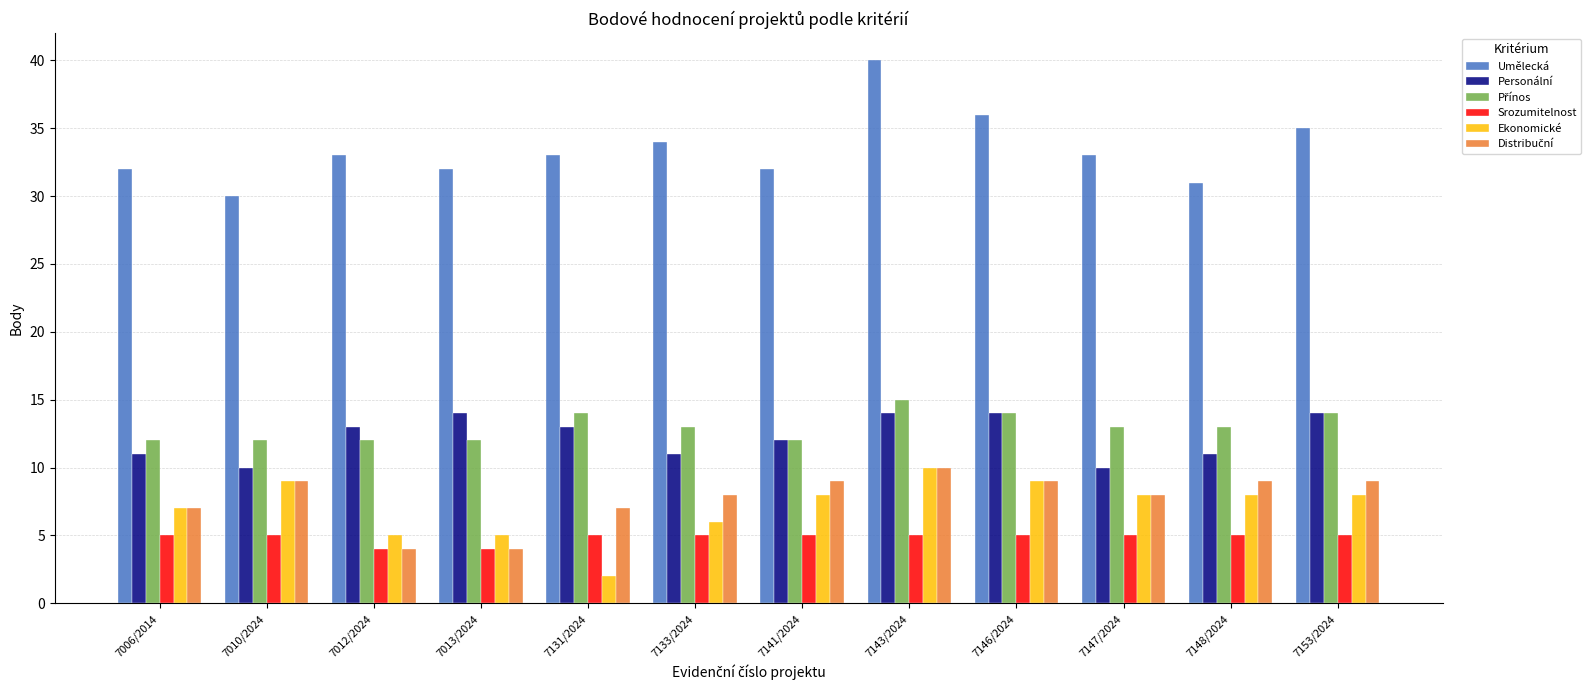

What is the sum of the Personální values at 7131/2024 and 7153/2024?

27